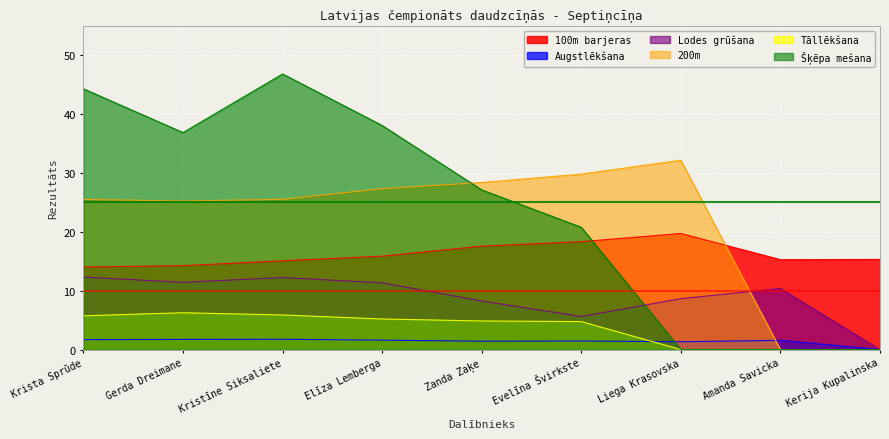

The 100m barjeras series shows 14.3 at Gerda Dreimane. True or false?

True